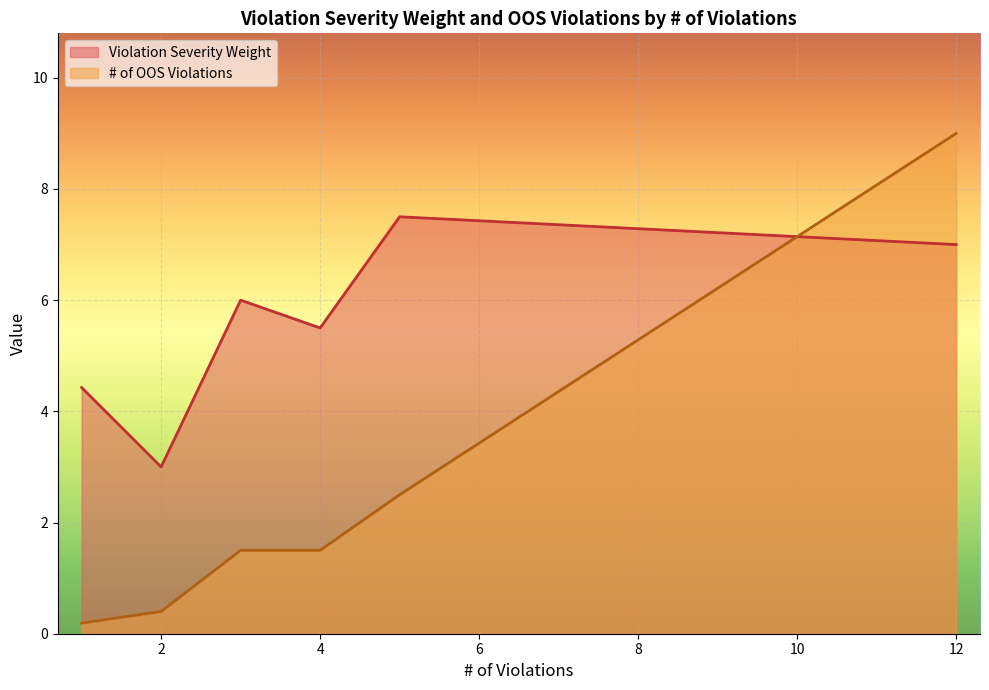

How many interior local valleys does the Violation Severity Weight series have?

2